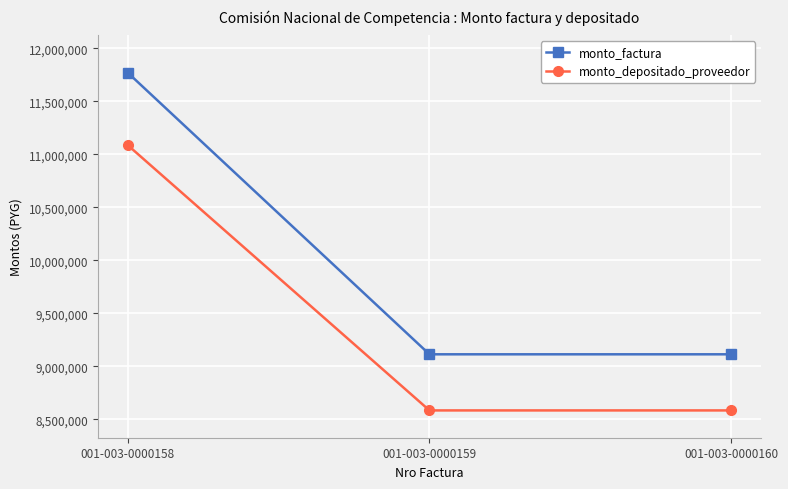

Reading left to right, transcribe all the data shown in this chart.

monto_factura: 001-003-0000158=11770000	001-003-0000159=9115000	001-003-0000160=9115000
monto_depositado_proveedor: 001-003-0000158=11086484	001-003-0000159=8585667	001-003-0000160=8585667